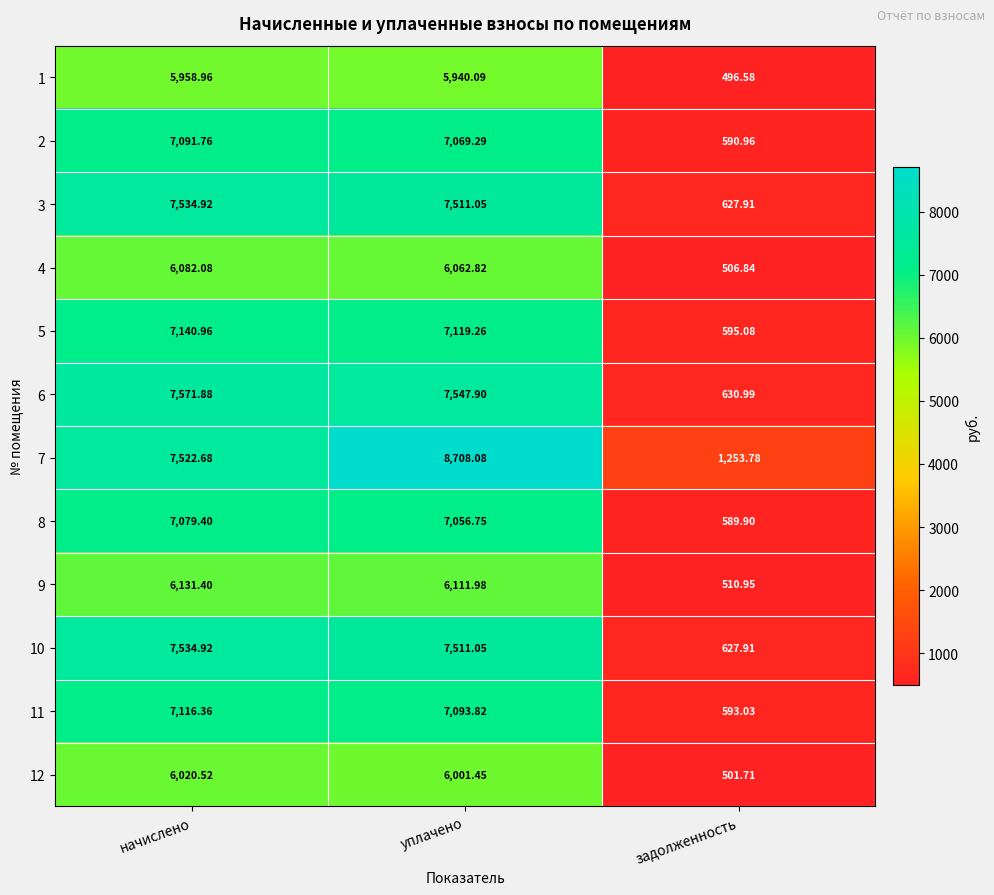

At which label is 6 closest to 4101?

уплачено